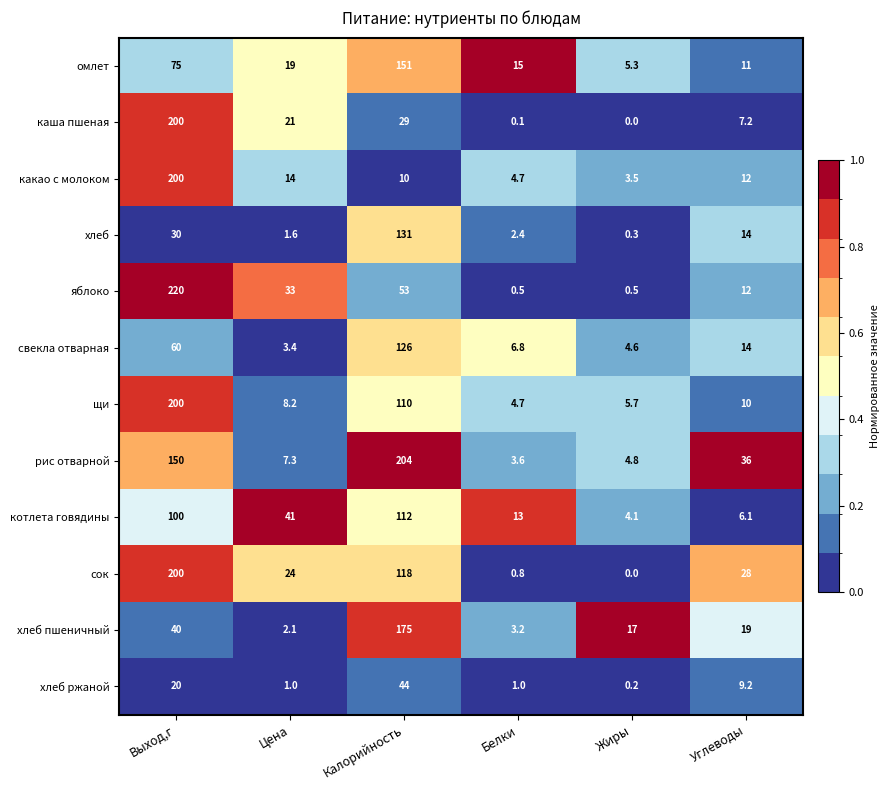

Which series has the largest total across all categories?

рис отварной